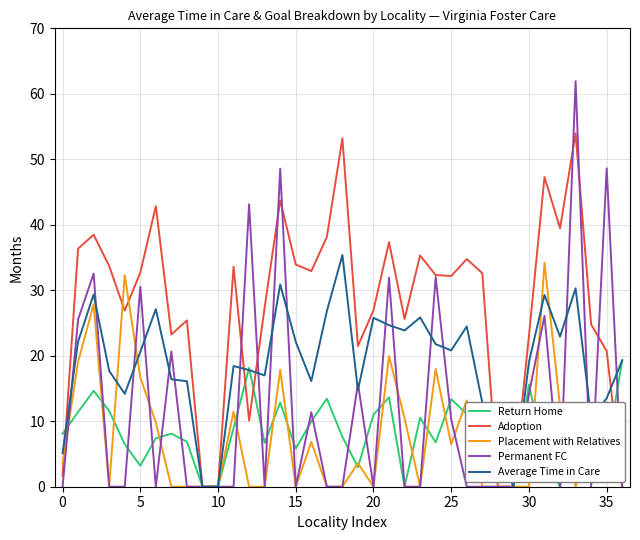

Which series has the largest total across all categories?

Adoption